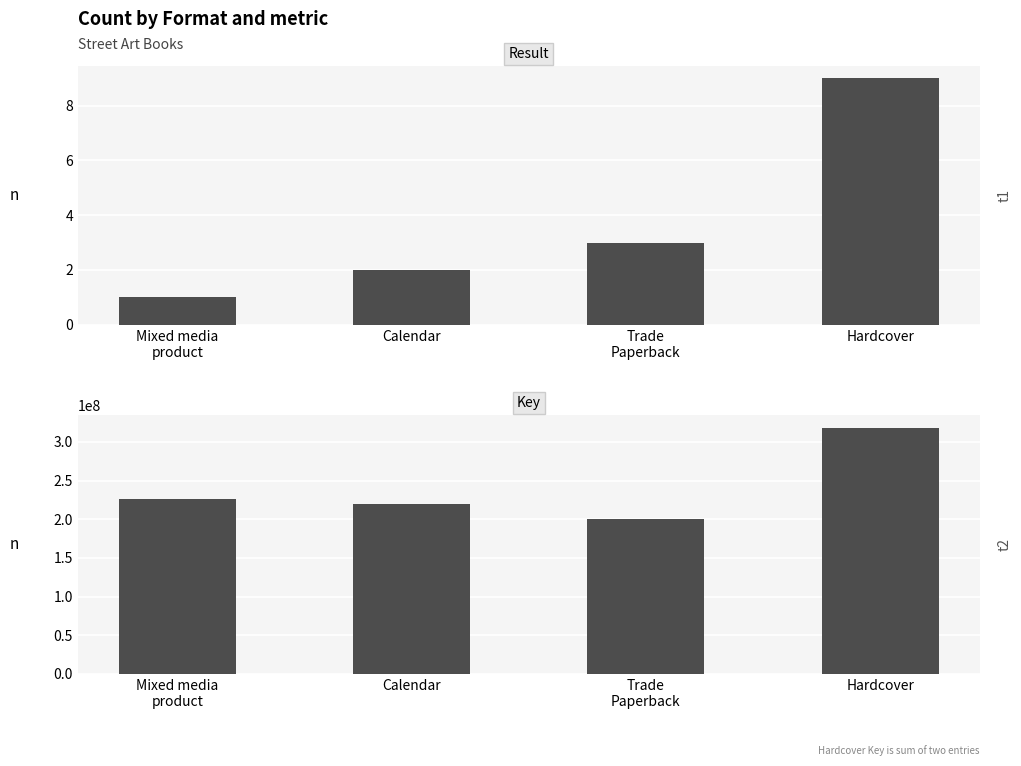

Rank the series at Mixed media
product from highest to lowest value.

Key, Result